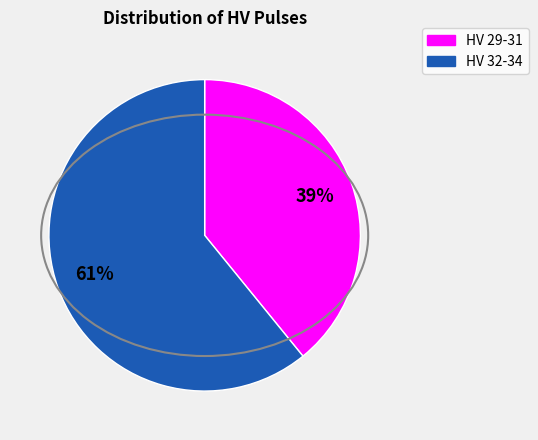

Is there a majority slice in this chart?

Yes